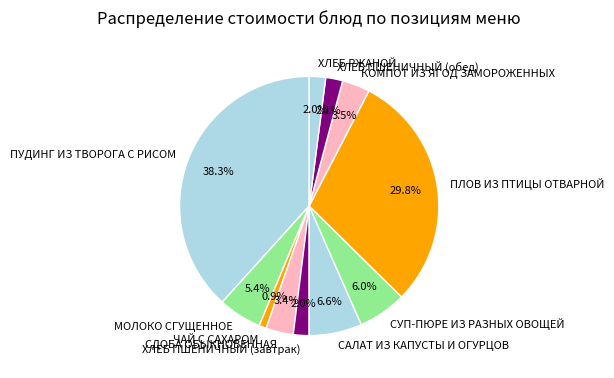

The ЧАЙ С САХАРОМ slice represents 11% of the pie. True or false?

False